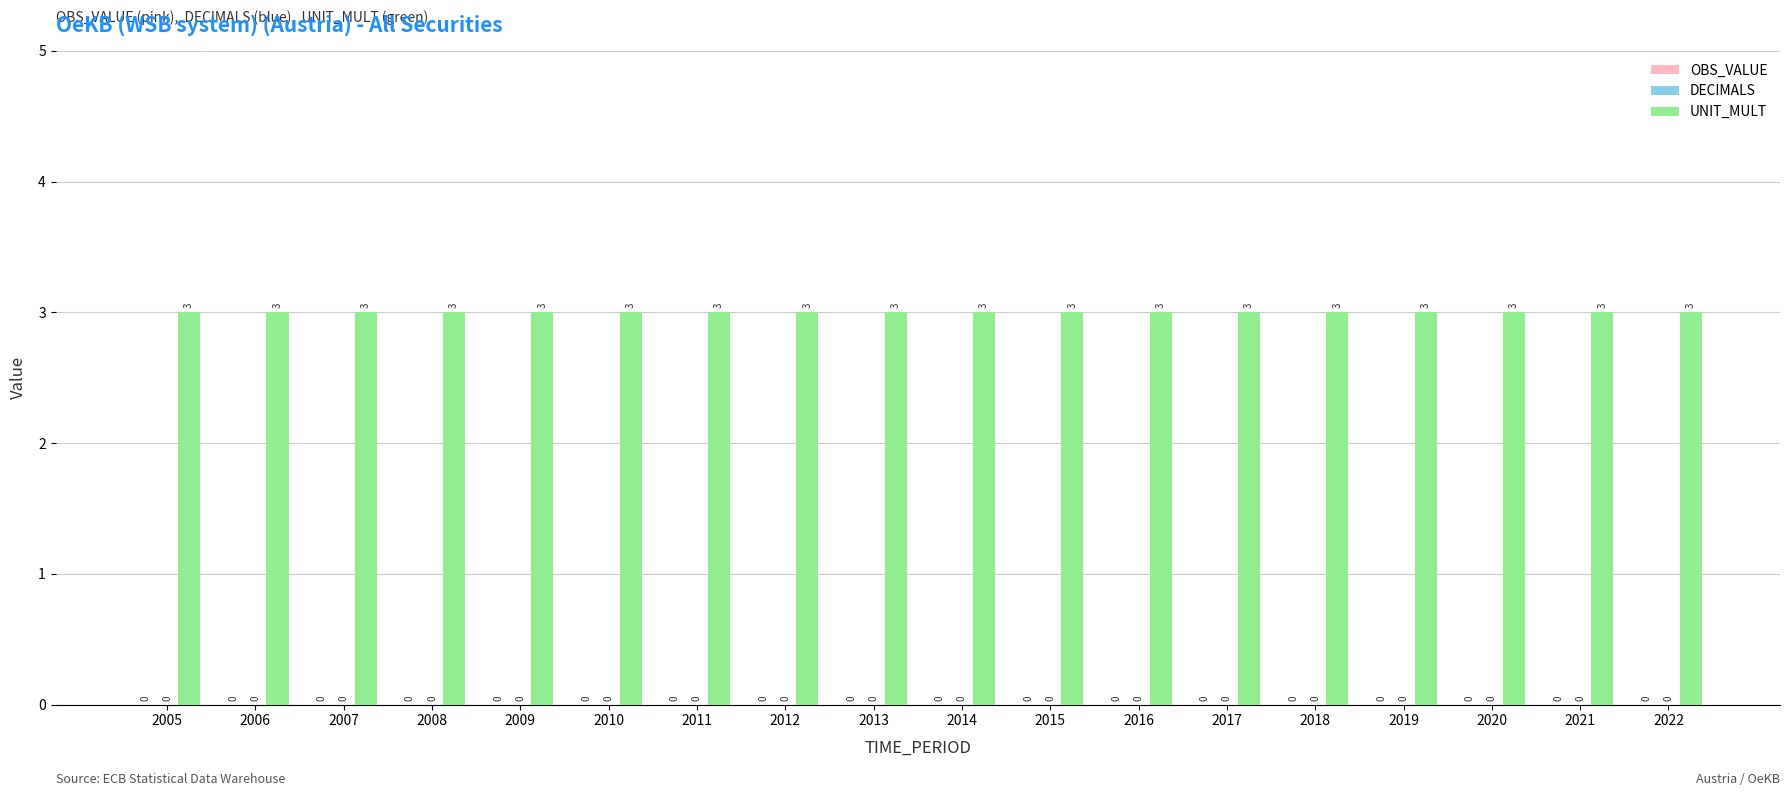

Reading left to right, list all the values displayed in this chart.

OBS_VALUE: 2005=0	2006=0	2007=0	2008=0	2009=0	2010=0	2011=0	2012=0	2013=0	2014=0	2015=0	2016=0	2017=0	2018=0	2019=0	2020=0	2021=0	2022=0
DECIMALS: 2005=0	2006=0	2007=0	2008=0	2009=0	2010=0	2011=0	2012=0	2013=0	2014=0	2015=0	2016=0	2017=0	2018=0	2019=0	2020=0	2021=0	2022=0
UNIT_MULT: 2005=3	2006=3	2007=3	2008=3	2009=3	2010=3	2011=3	2012=3	2013=3	2014=3	2015=3	2016=3	2017=3	2018=3	2019=3	2020=3	2021=3	2022=3